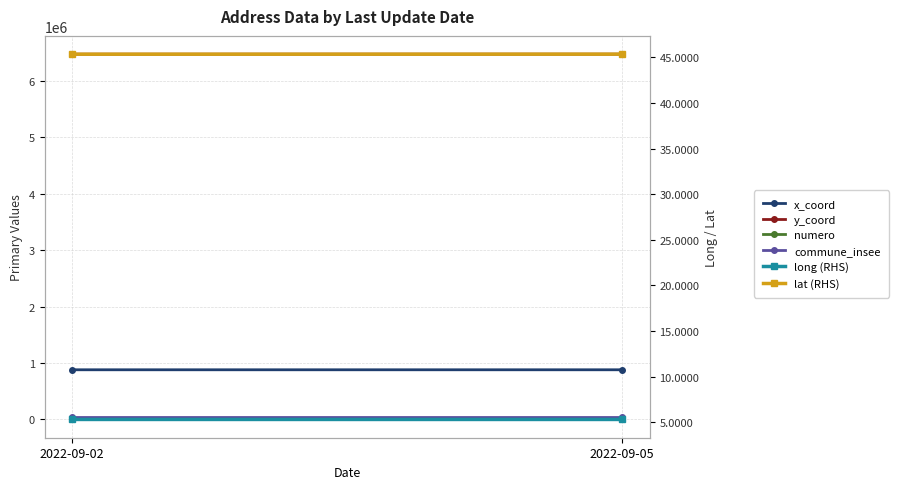

Reading left to right, extract all data points from this chart.

x_coord: 880634.1	880541.9
y_coord: 6474568.8	6475079.0
numero: 7.0	60.0
commune_insee: 38058.0	38058.0
long (RHS): 5.3	5.3
lat (RHS): 45.3	45.4